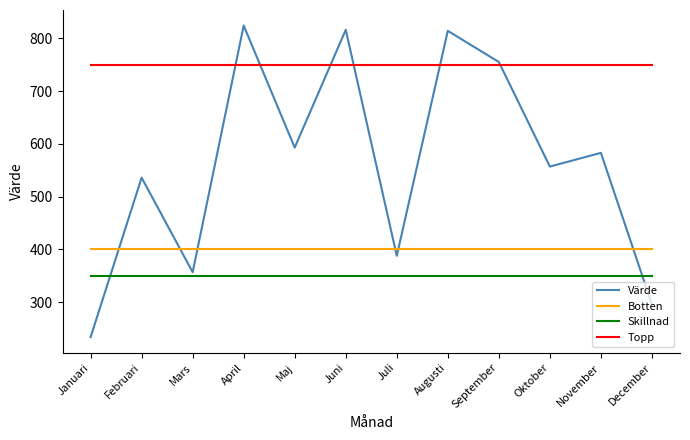

What is the difference between the highest and lowest values at Februari?

400